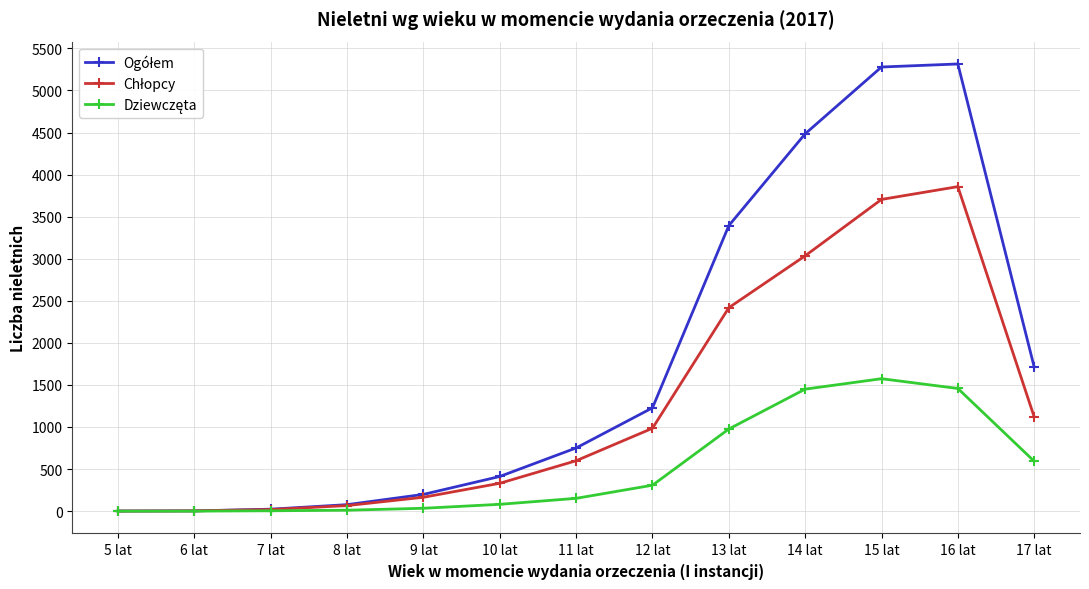

What position from the right is 9 lat?

9